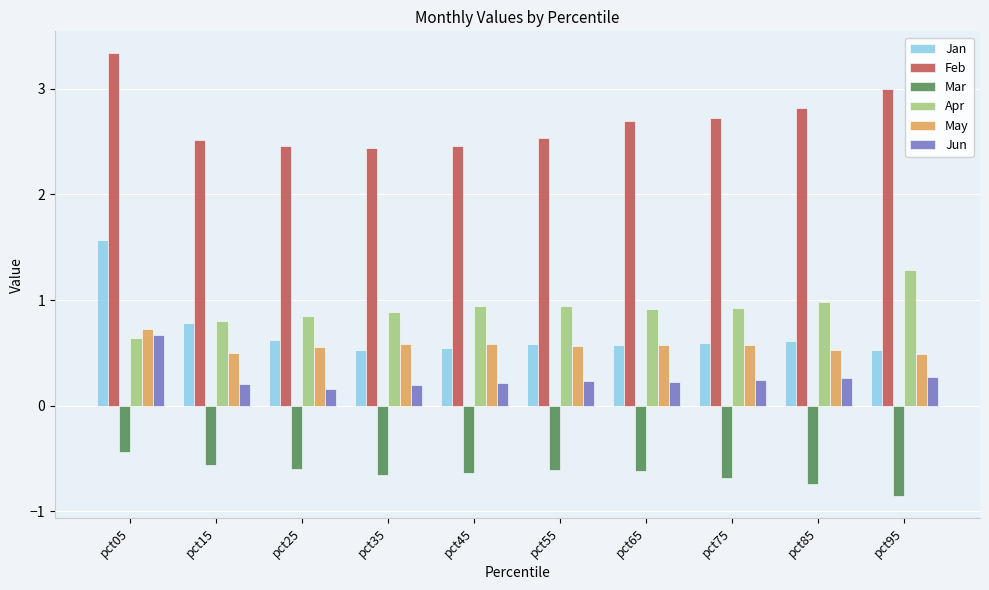

What is the value of the Feb bar at the 10th from the left?

3.0